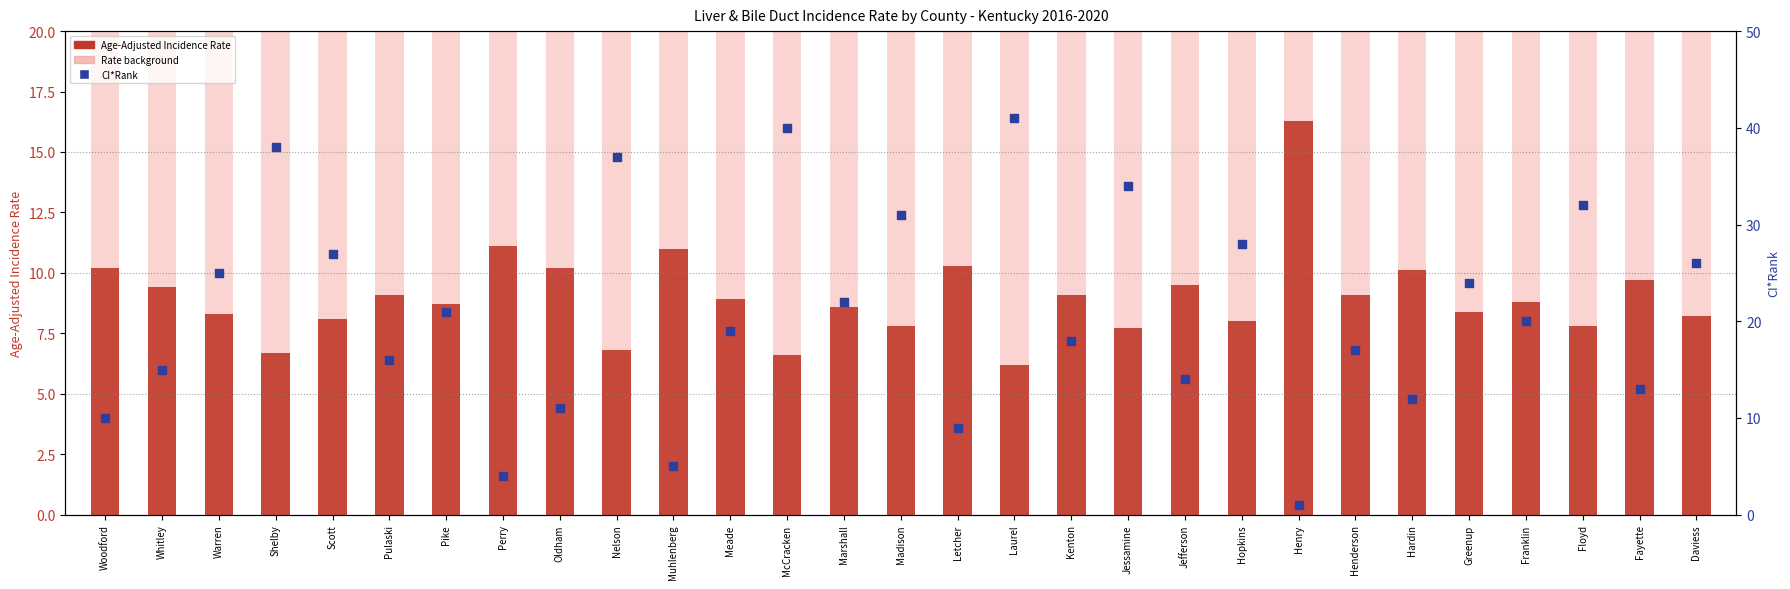

Which series contains the highest Y value?

CI*Rank